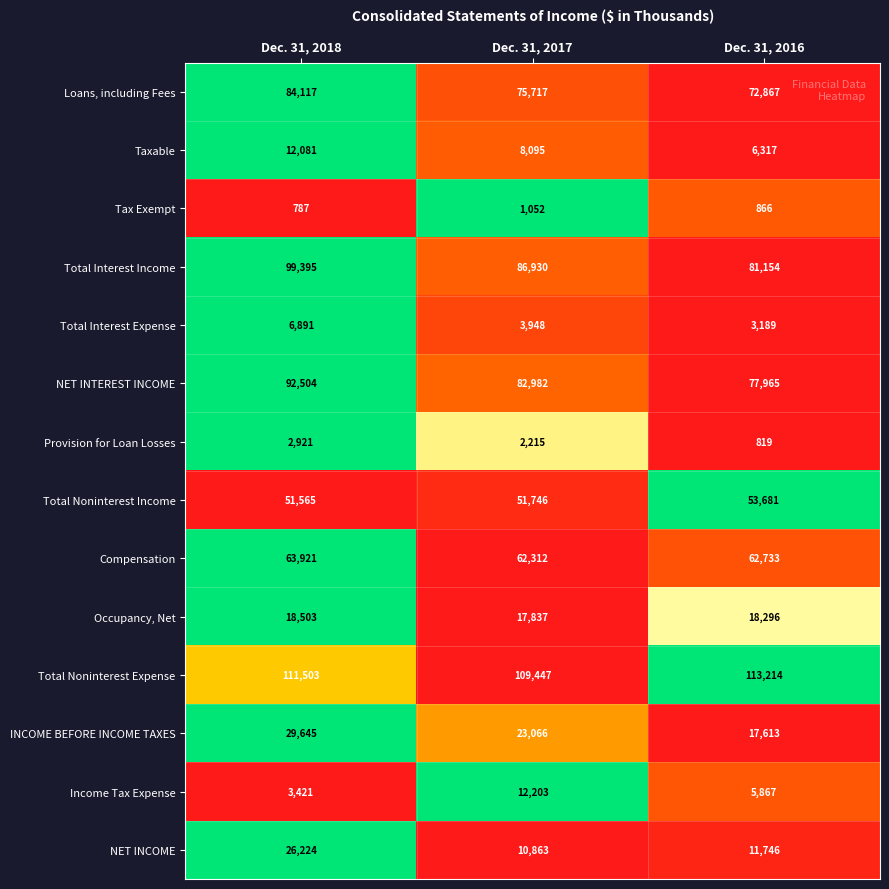

Where is Total Noninterest Expense nearest to the value 111330?

Dec. 31, 2018